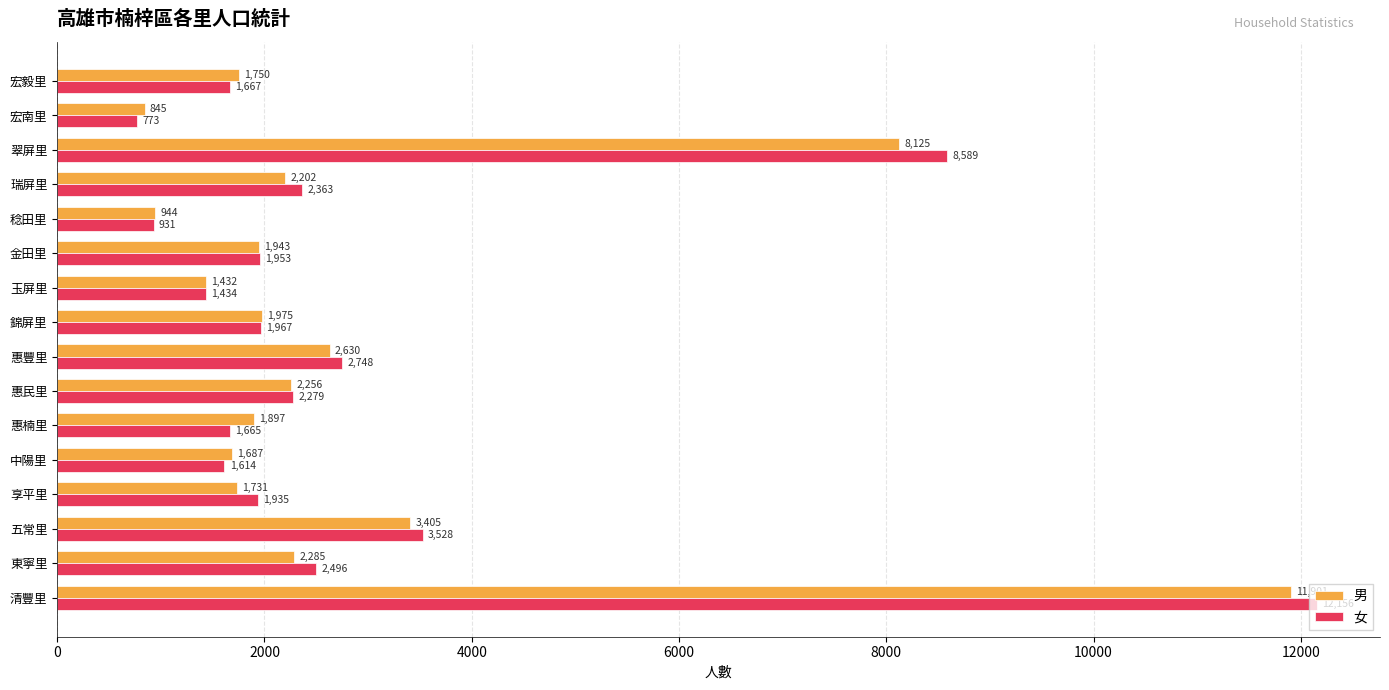

Which series changed the most between 東寧里 and 惠民里?

女